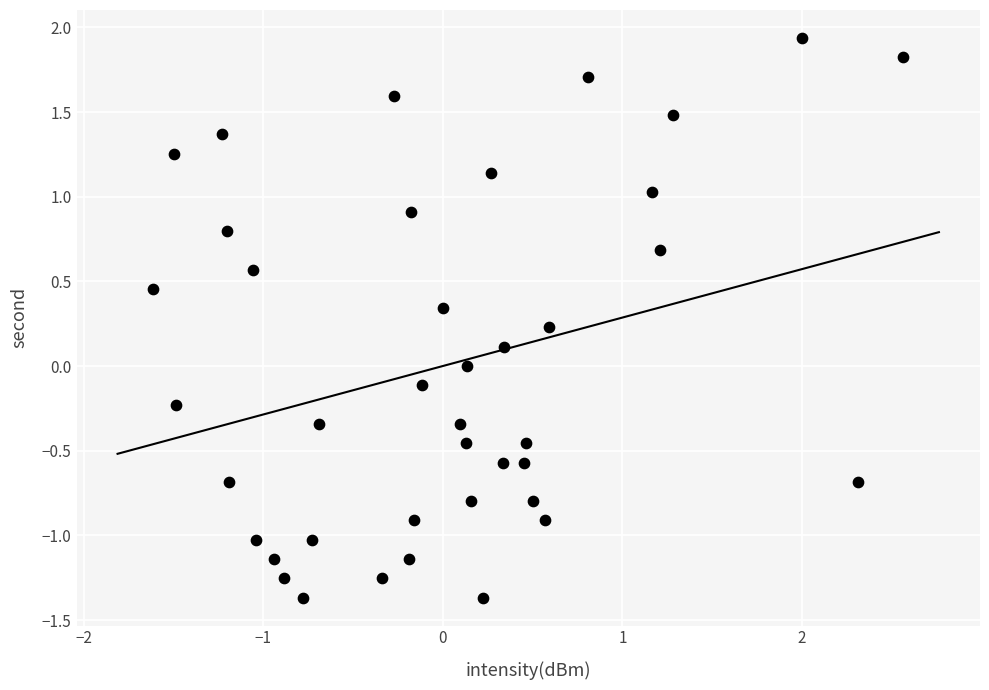

What is the range of X values (max minus min)?

4.2